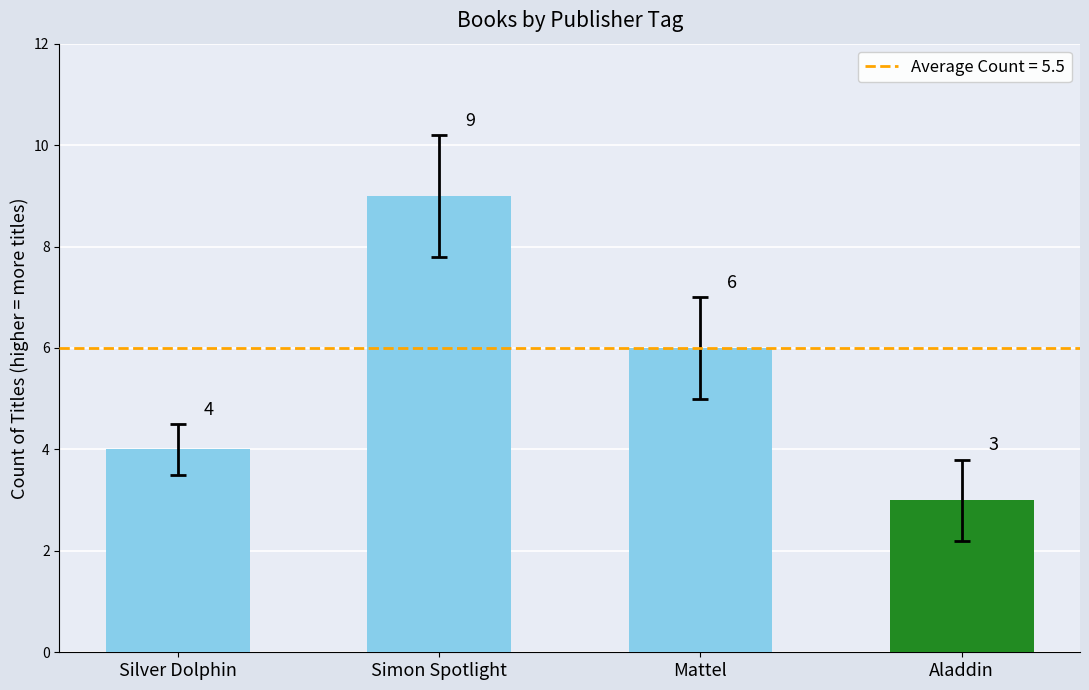

Count the number of data series in this chart.

1